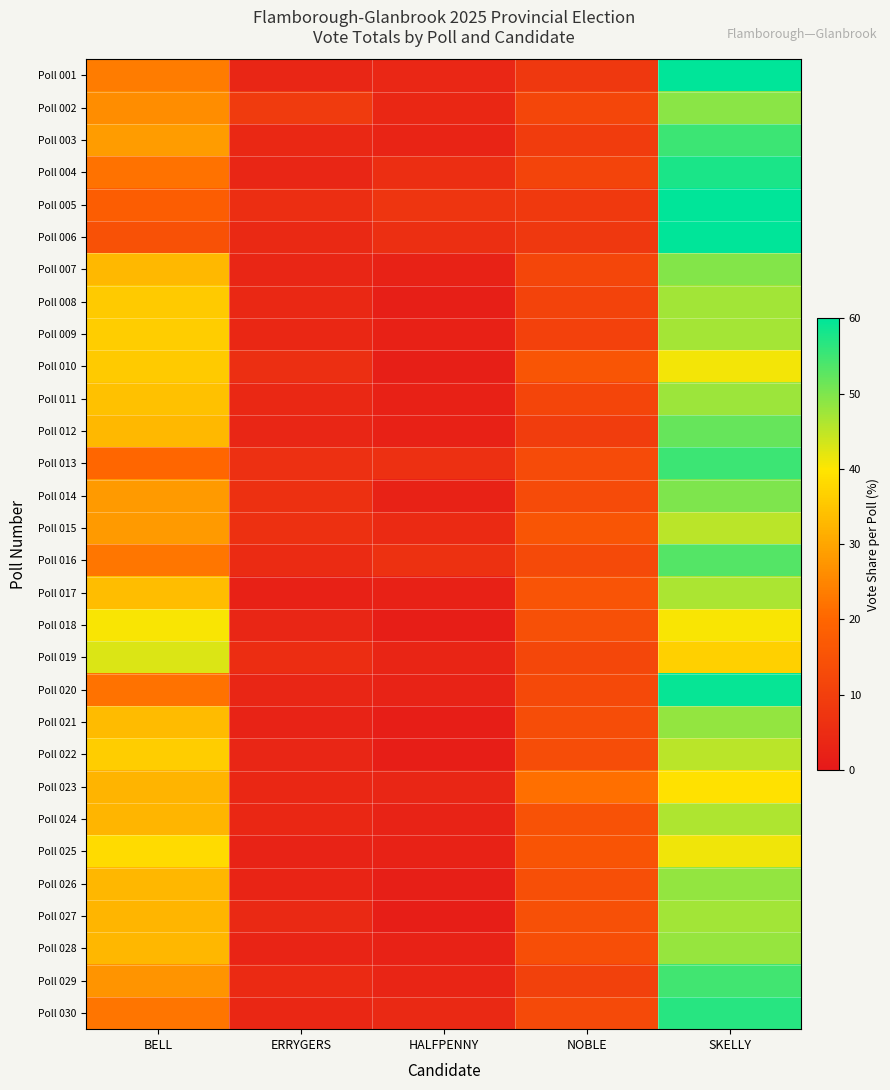

Count the number of data series in this chart.

30